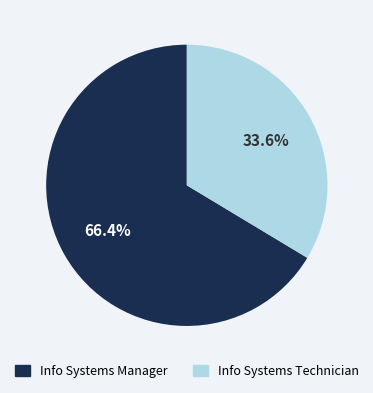

Between Info Systems Technician and Info Systems Manager, which is larger?

Info Systems Manager